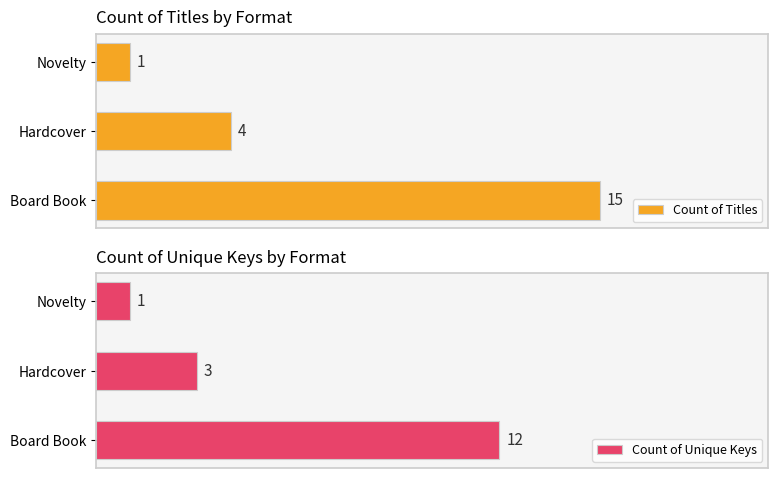

Are the bars grouped side by side (vs. stacked)?

Yes